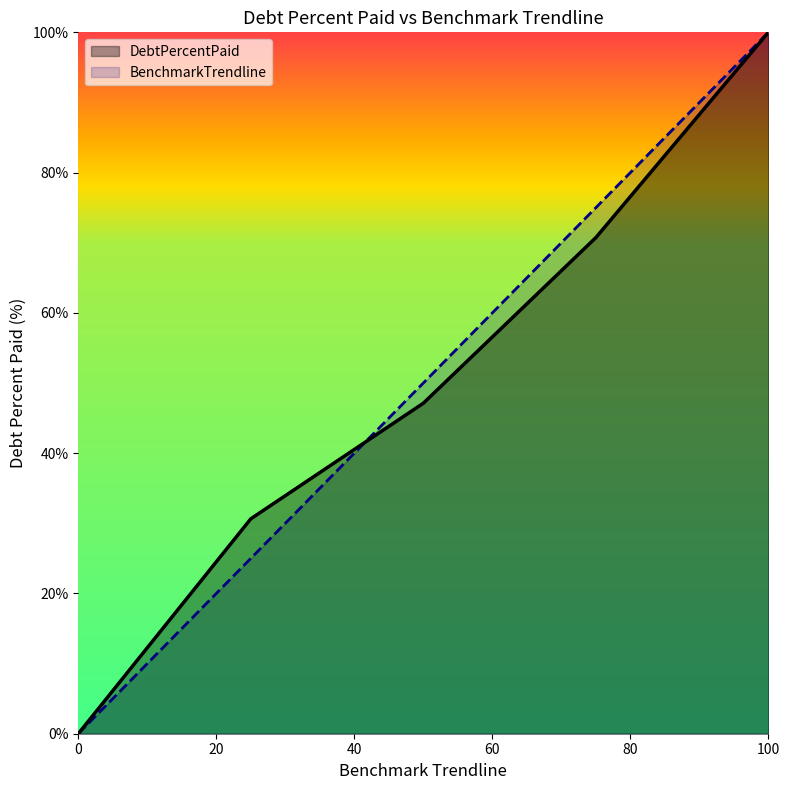

Reading left to right, transcribe all the data shown in this chart.

DebtPercentPaid: 0.0	30.6	47.1	70.7	100.0
BenchmarkTrendline: 0.0	25.0	50.0	75.0	100.0